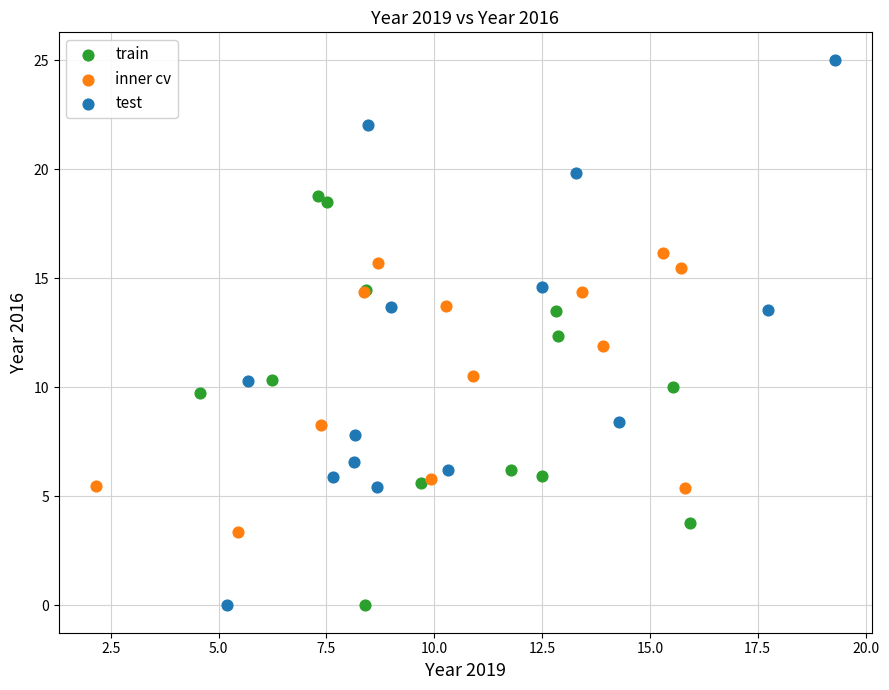

Which series reaches the maximum Y coordinate?

test